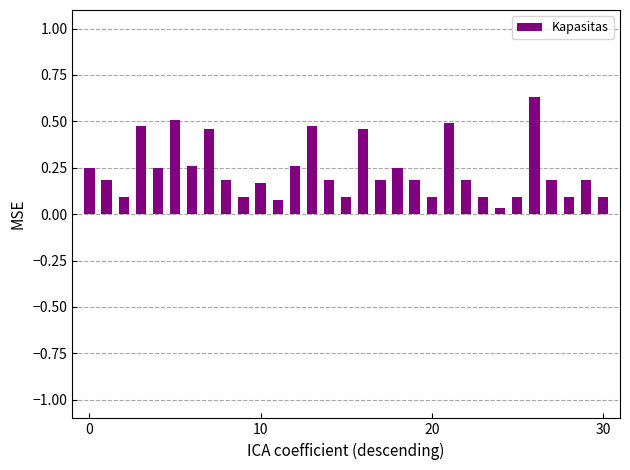

What is the sum of all values?

7.3